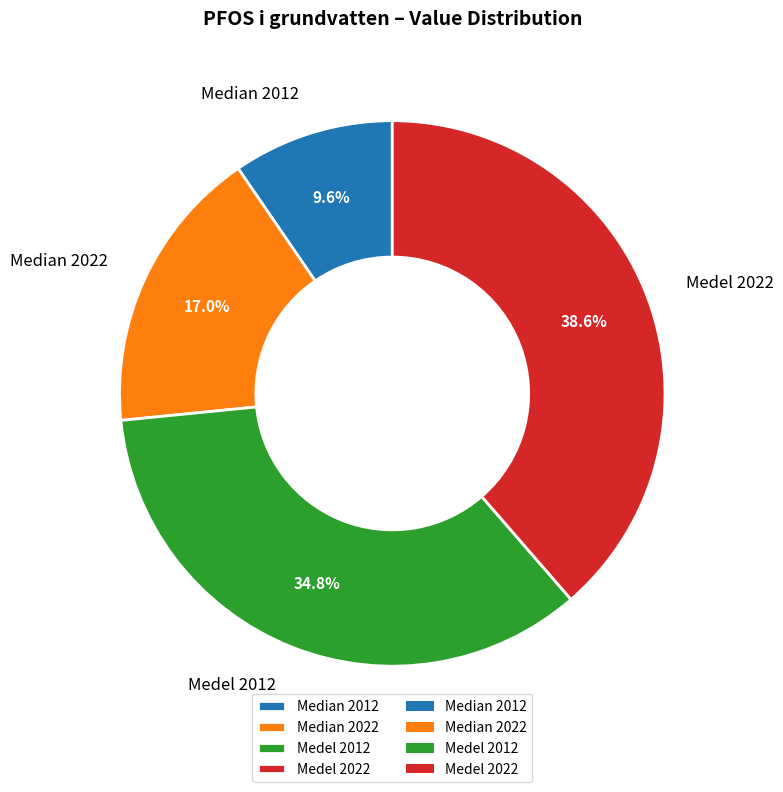

To the nearest percent, what is the average slice percentage?

25%